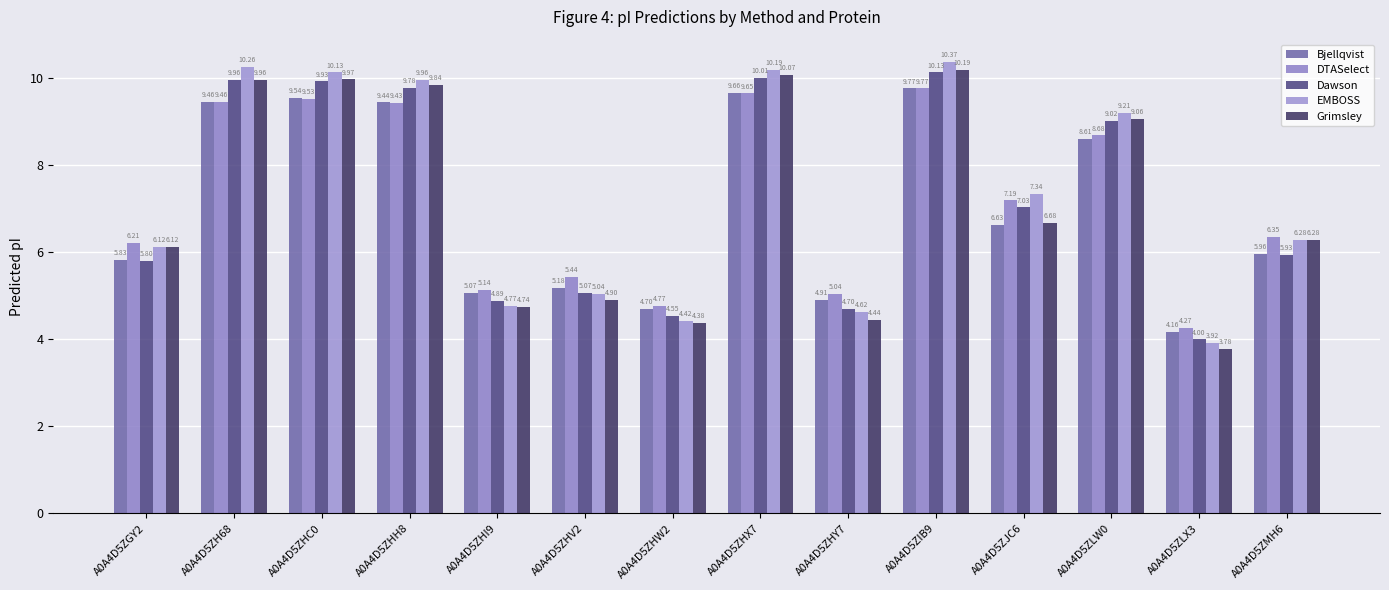

Between A0A4D5ZGY2 and A0A4D5ZMH6, which series saw the biggest shift?

EMBOSS